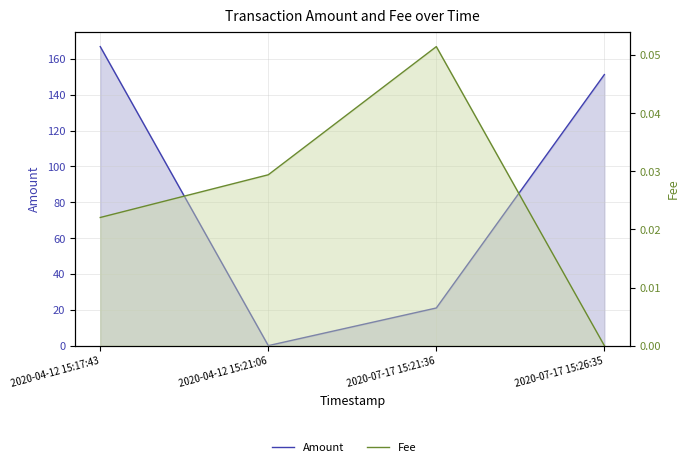

The Fee series shows 0.1 at 2020-07-17 15:21:36. True or false?

True